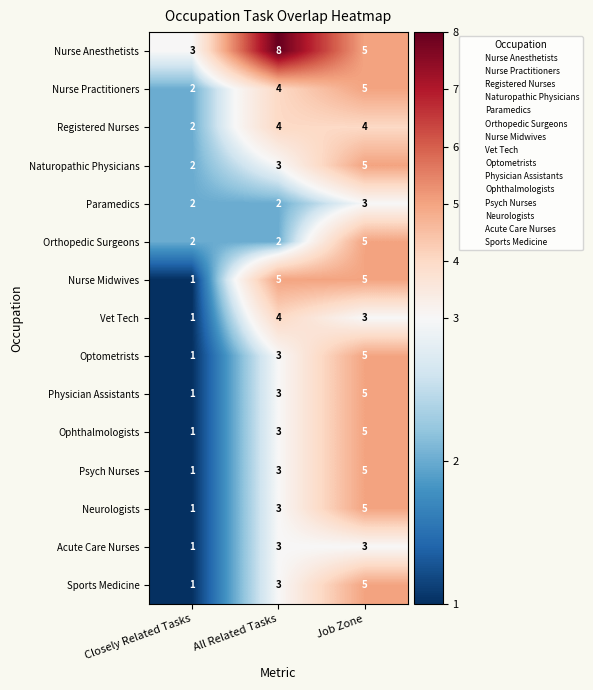

Which category has the highest value across all series?

All Related Tasks